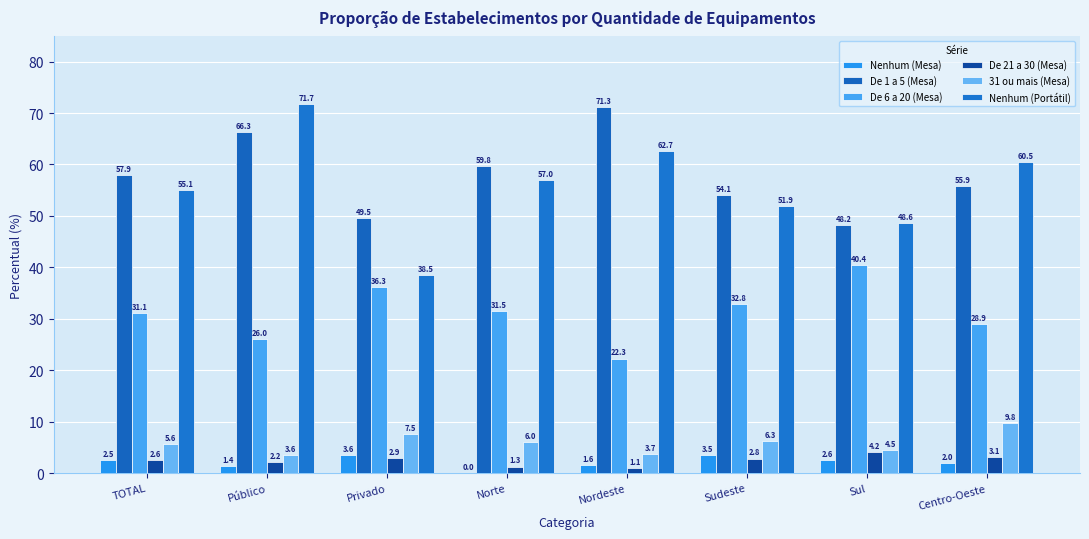

How many categories are shown in the chart?

8